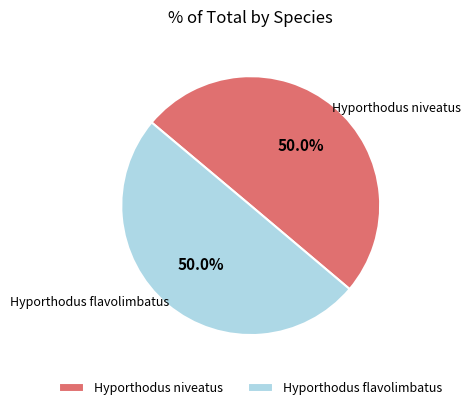

What is the ratio of the value at Hyporthodus niveatus to the value at Hyporthodus flavolimbatus?

1.0